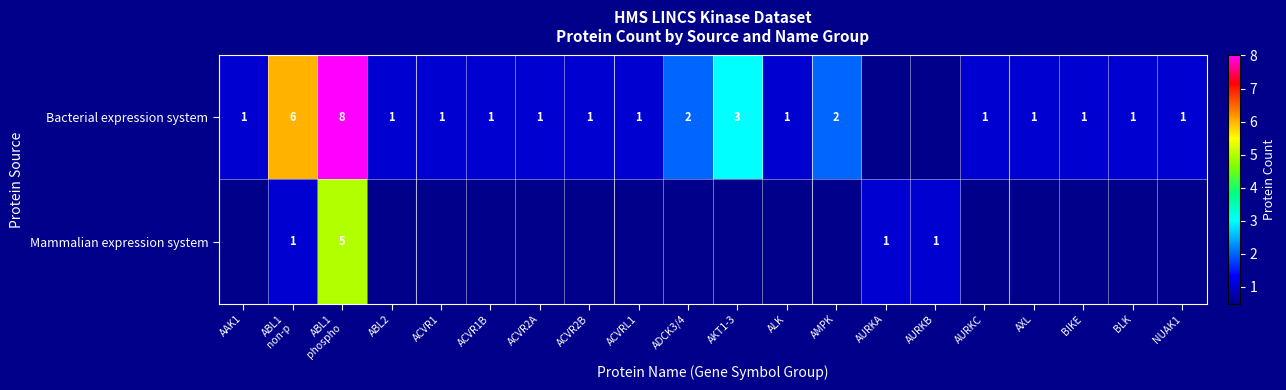

True or false: Mammalian expression system has a value of 0.3 at ABL1 non-p.

False